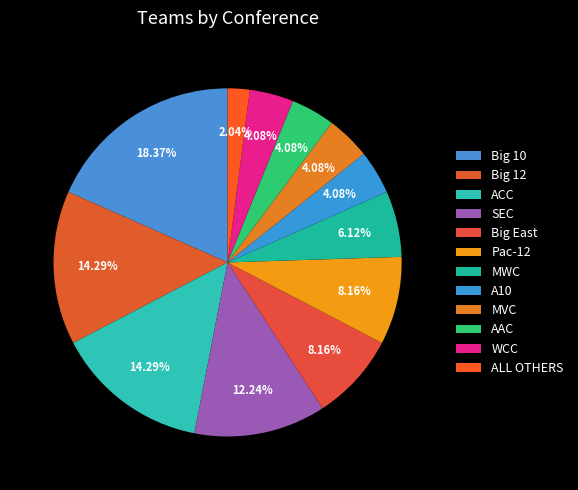

Which has a higher value, A10 or MWC?

MWC